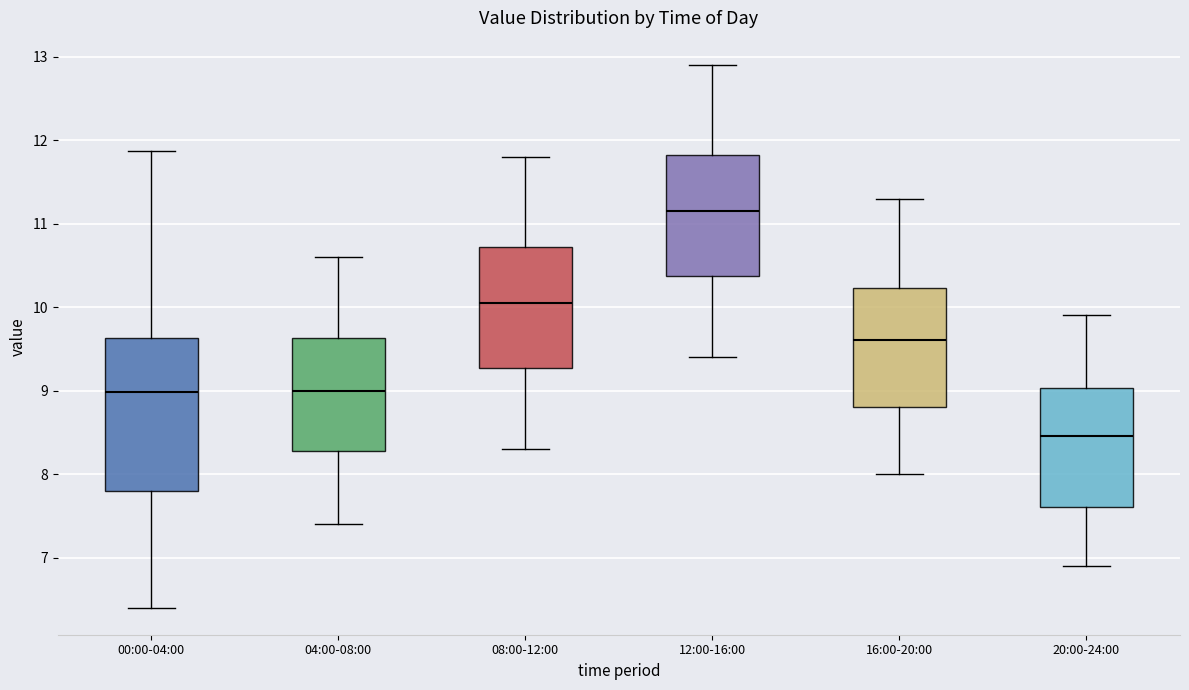

Which box has the highest median line?

12:00-16:00